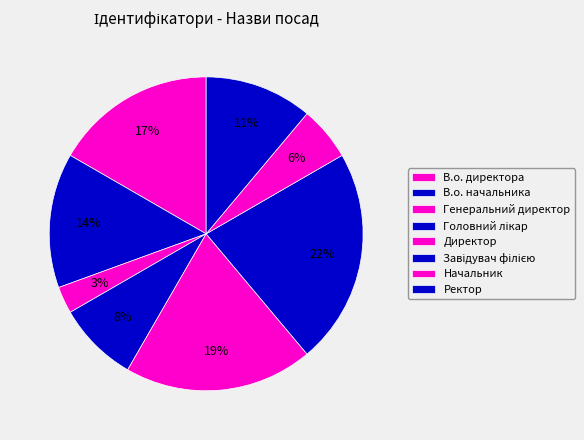

Between Завідувач філією and Ректор, which is larger?

Завідувач філією